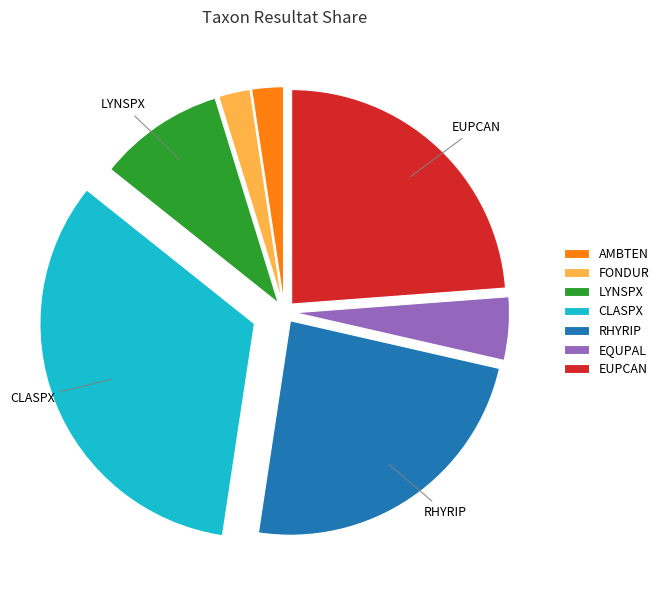

The LYNSPX slice represents 10% of the pie. True or false?

True